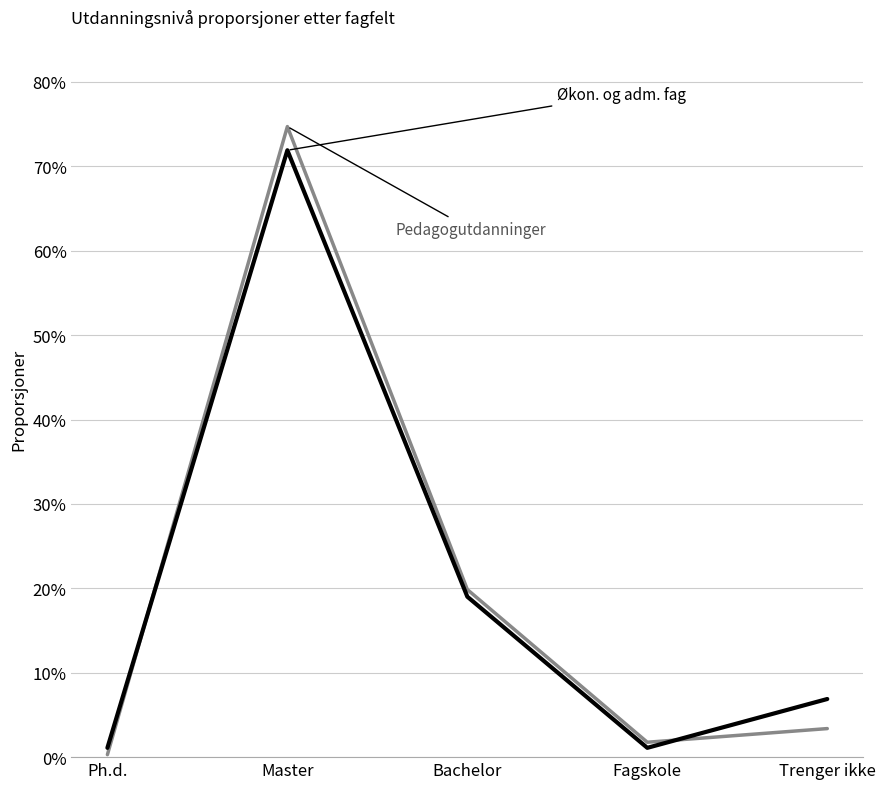

Reading left to right, extract all data points from this chart.

Pedagogutdanninger: Ph.d.=0.0	Master=0.7	Bachelor=0.2	Fagskole=0.0	Trenger ikke=0.0
Okonomiske og adm. fag: Ph.d.=0.0	Master=0.7	Bachelor=0.2	Fagskole=0.0	Trenger ikke=0.1